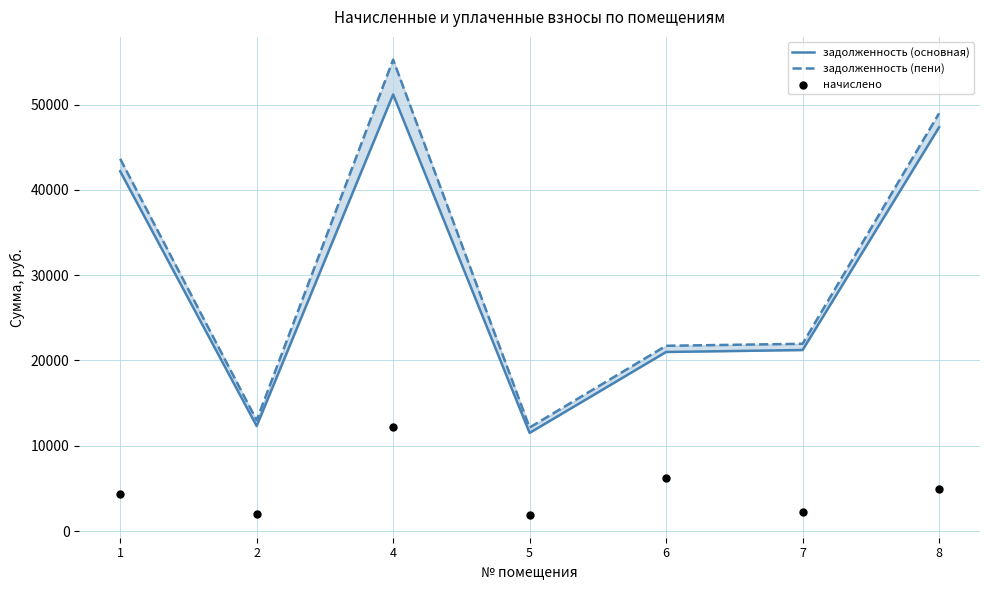

What is the total value across all series at 8?

101233.7